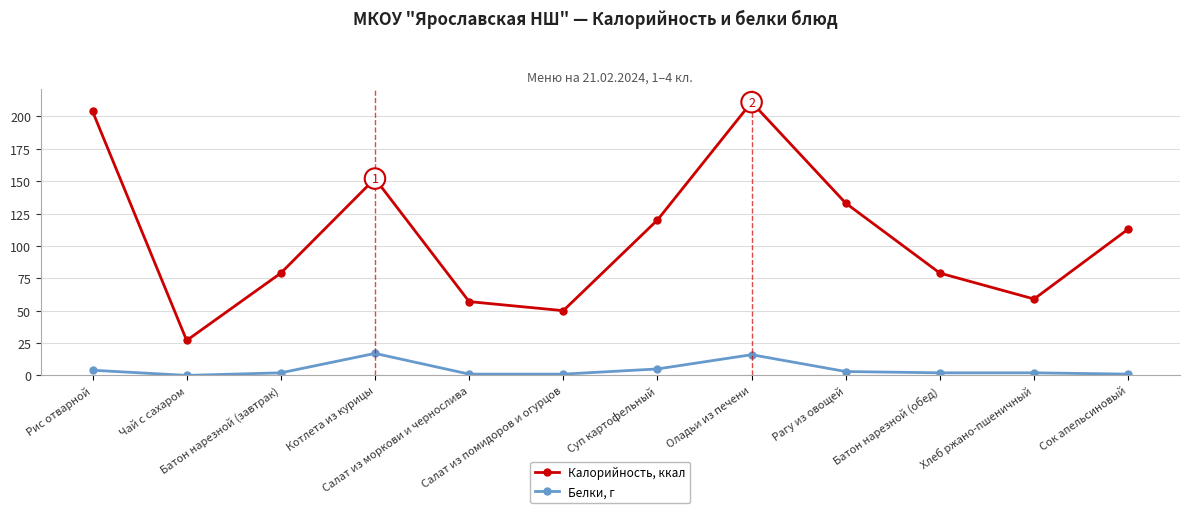

Reading left to right, what are all the values shown in this chart?

Калорийность, ккал: 204	27	79	152	57	50	120	211	133	79	59	113
Белки, г: 4	0	2	17	1	1	5	16	3	2	2	1